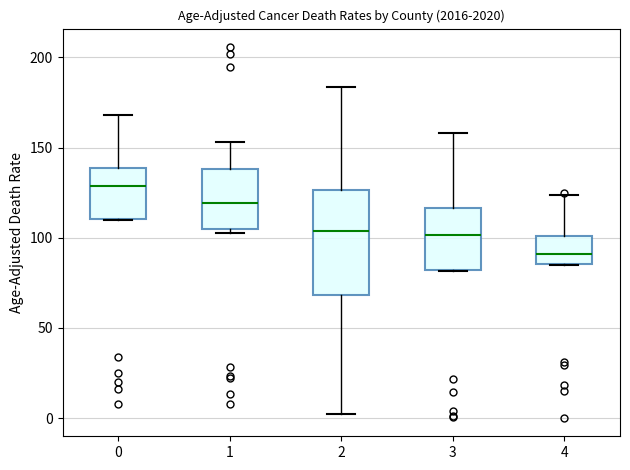

Which box is the tallest, from its lower edge to its upper edge?

2